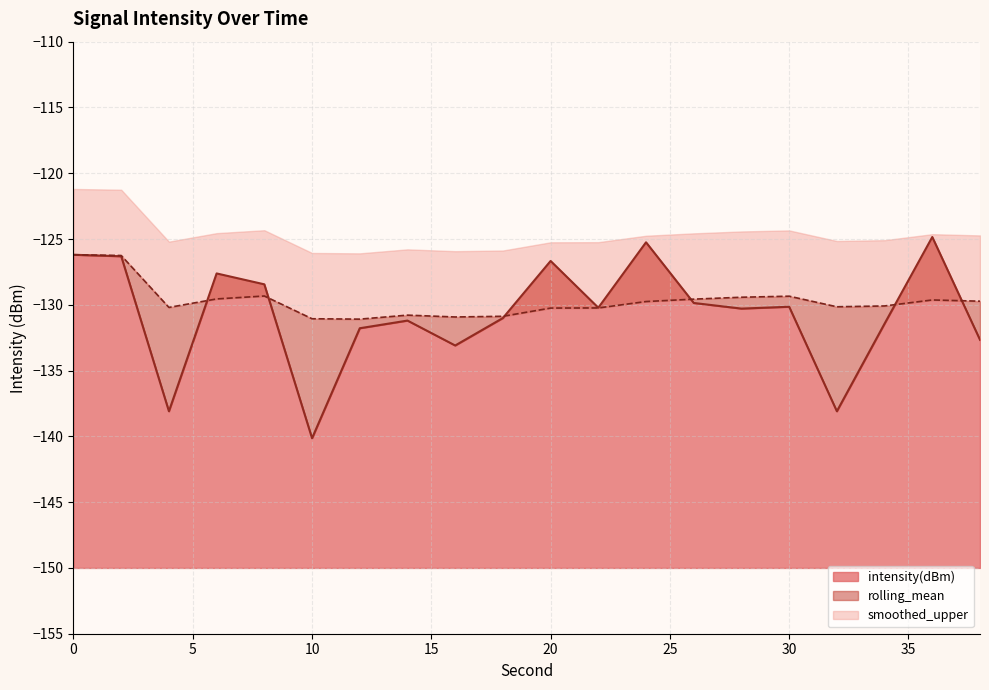

Is it true that intensity(dBm) equals -83.9 at 20?

False